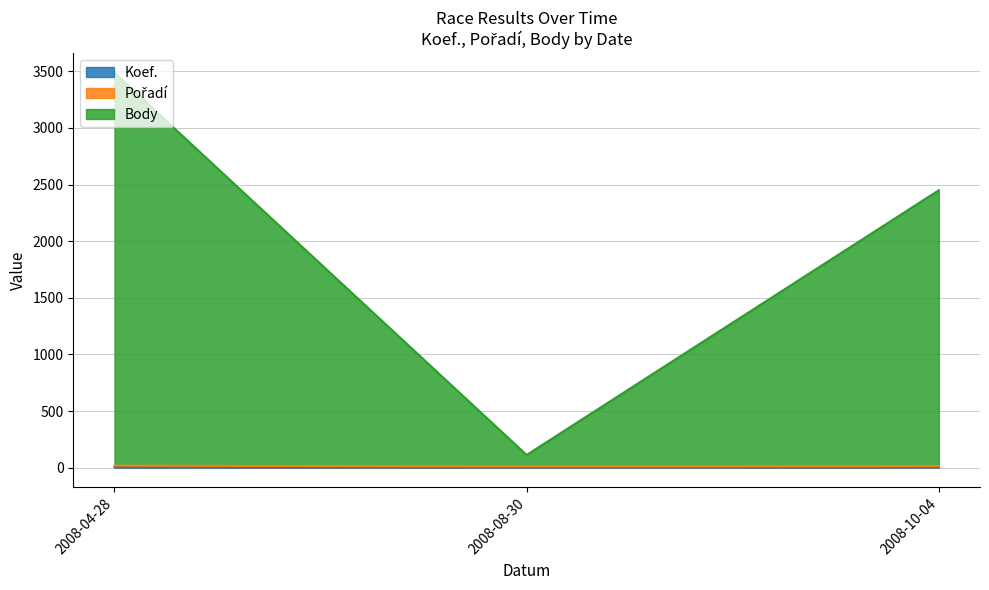

True or false: Koef. has a value of 2 at 2008-10-04.

False